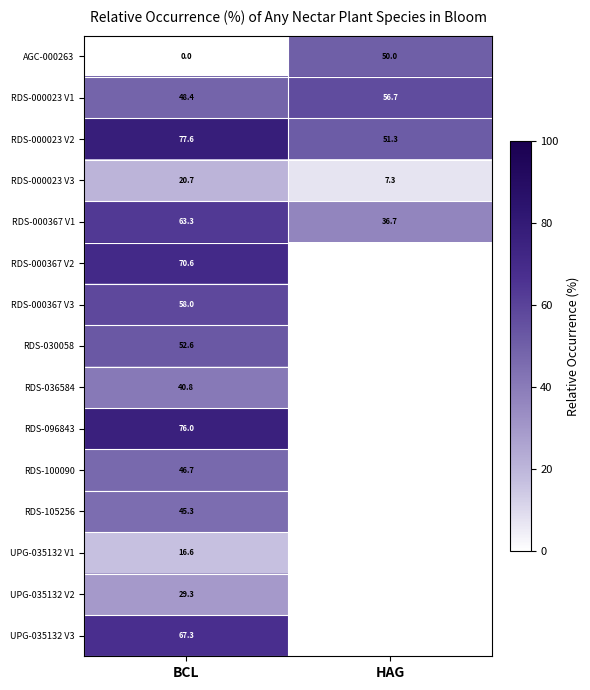

Between HAG and BCL, which is larger?

HAG